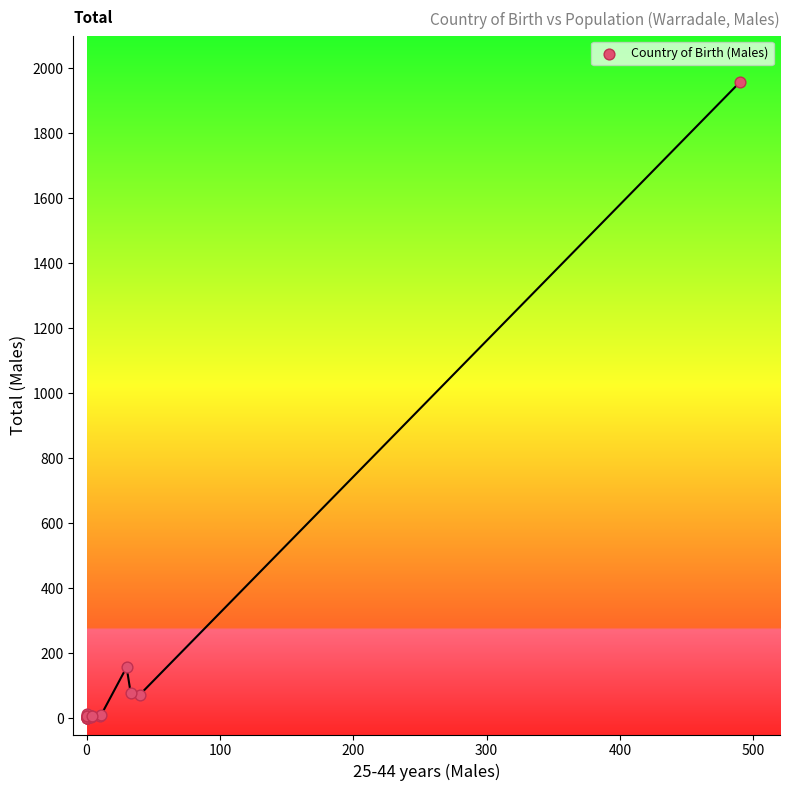

What Y value in the scatter plot is closest to 978?

157